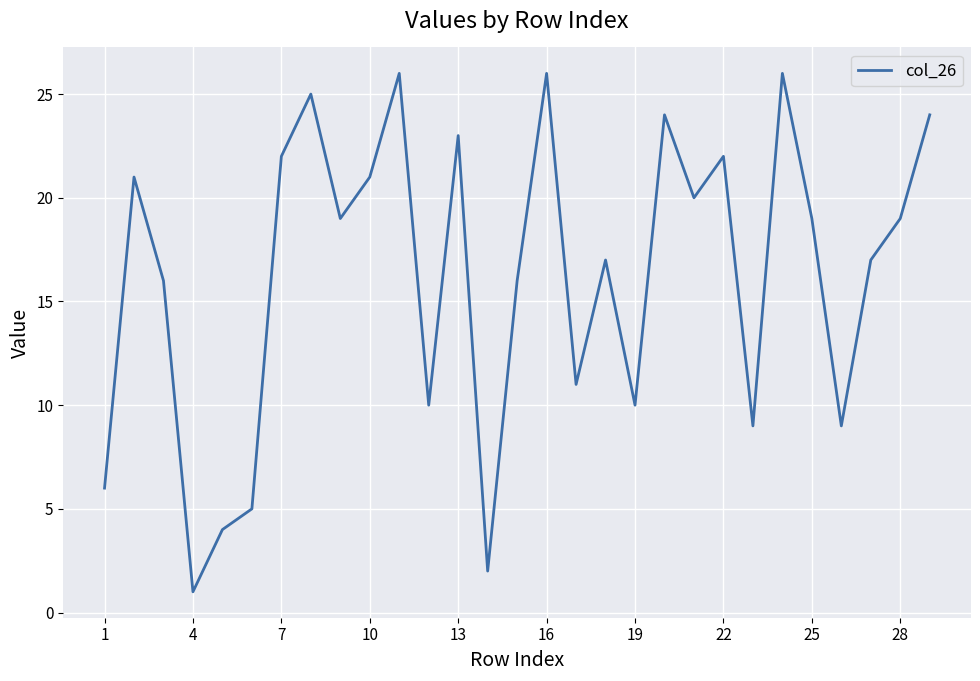

What is the maximum value shown in the chart?

26